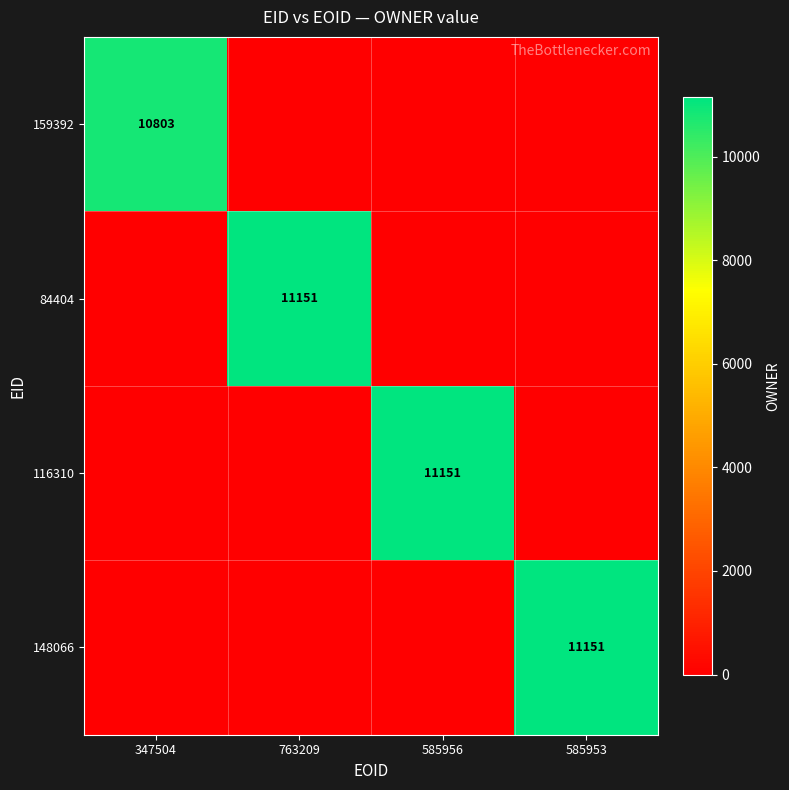

True or false: 148066 has a value of 11151 at 585953.

True